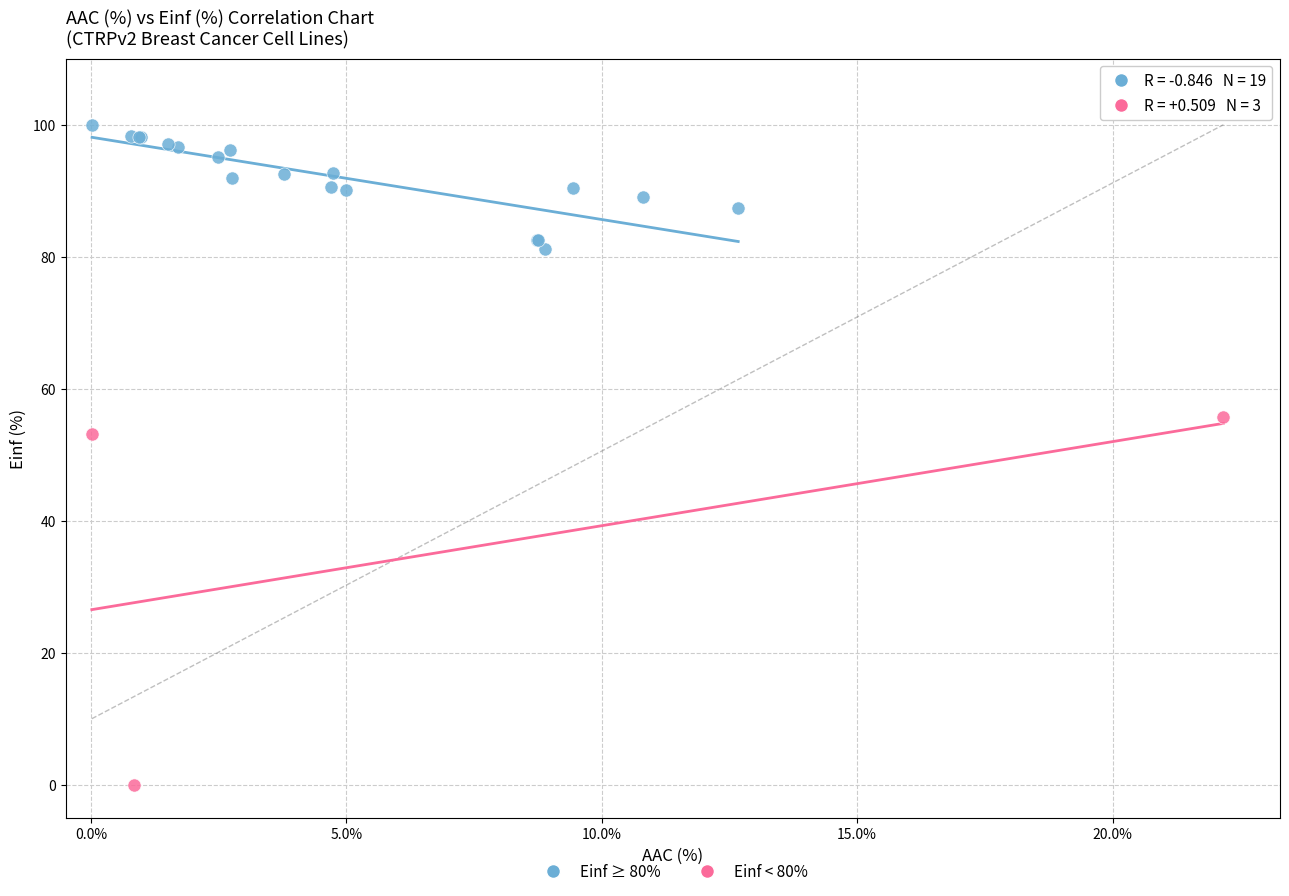

Which series has the largest Y range (max minus min)?

Einf < 80%